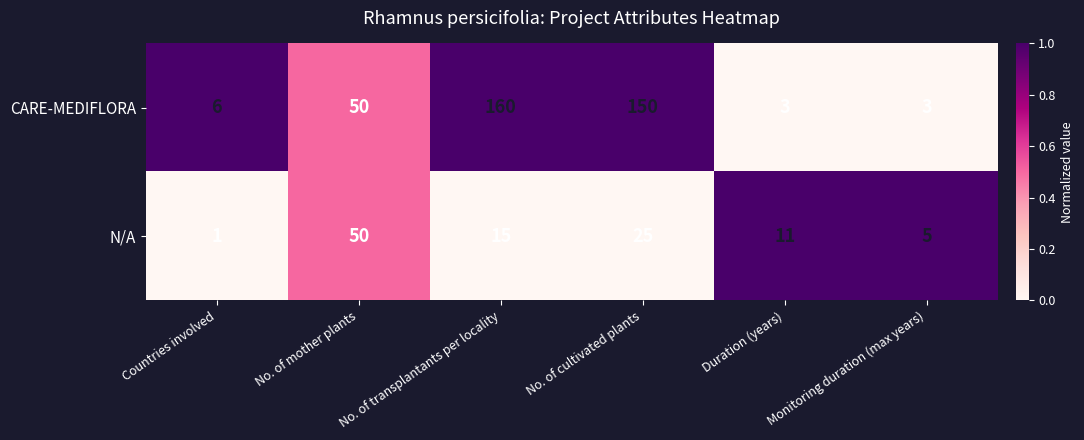

Which series changed the most between Duration (years) and Monitoring duration (max years)?

N/A